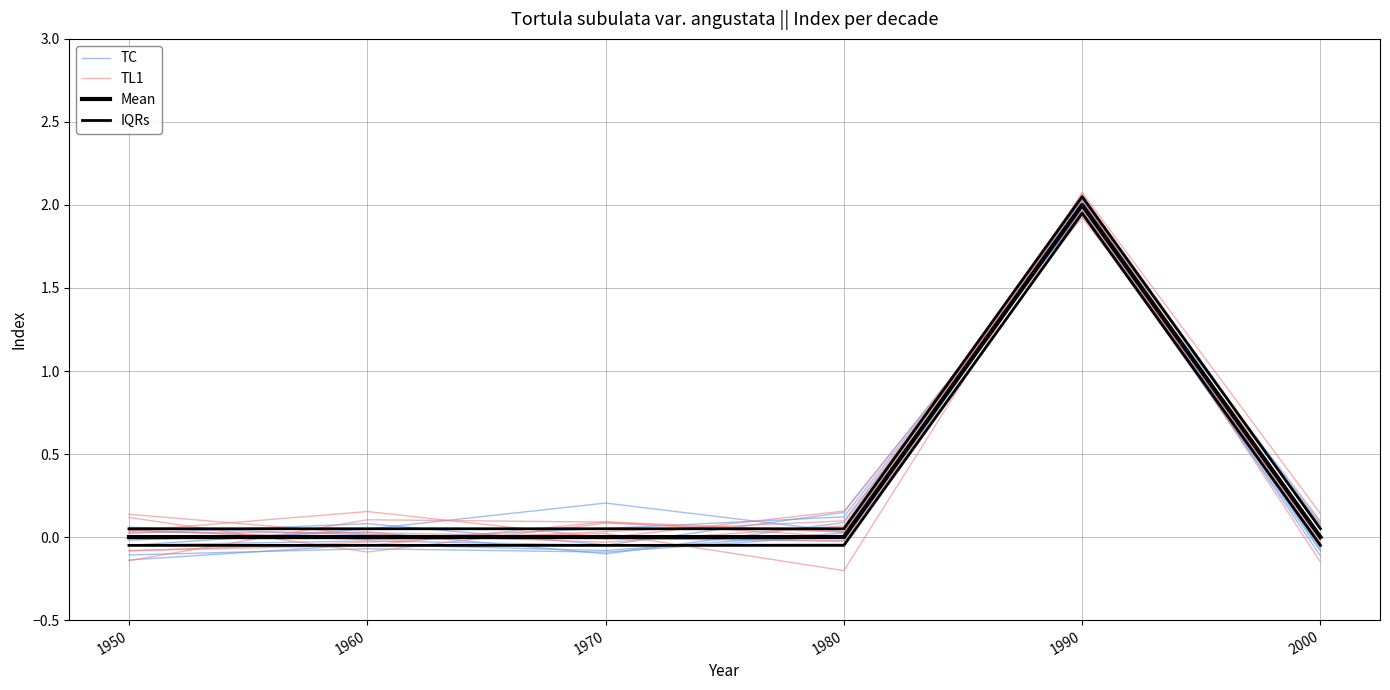

Between 1980 and 2000, which series saw the biggest shift?

TC